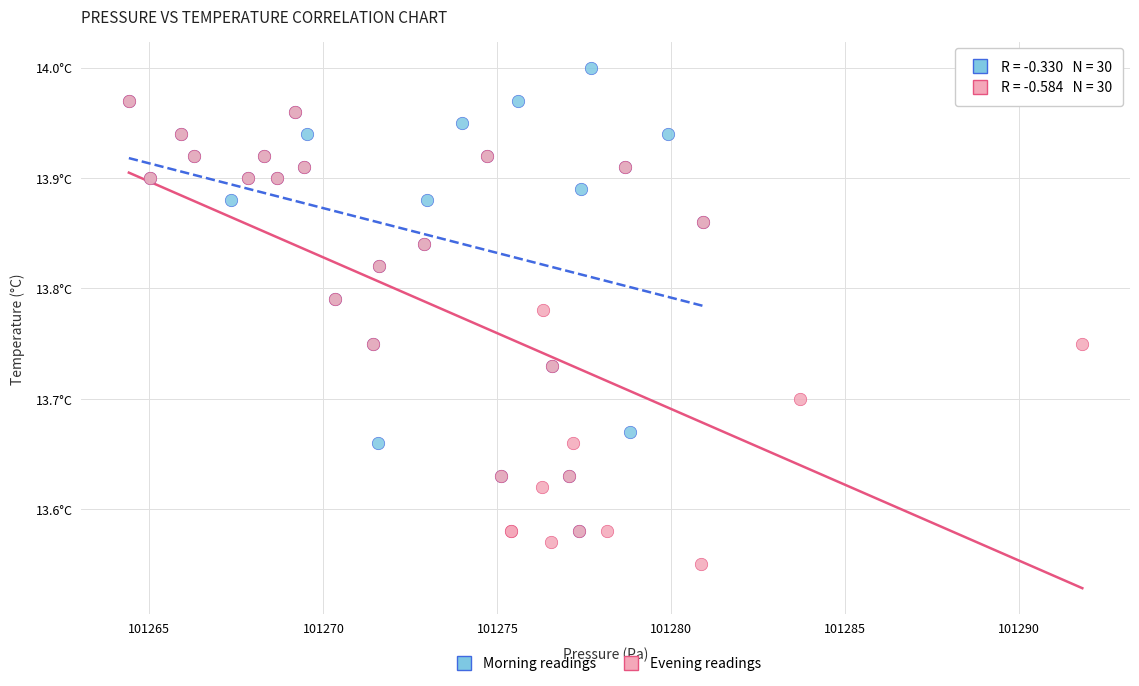

Which series reaches the minimum Y coordinate?

Evening readings